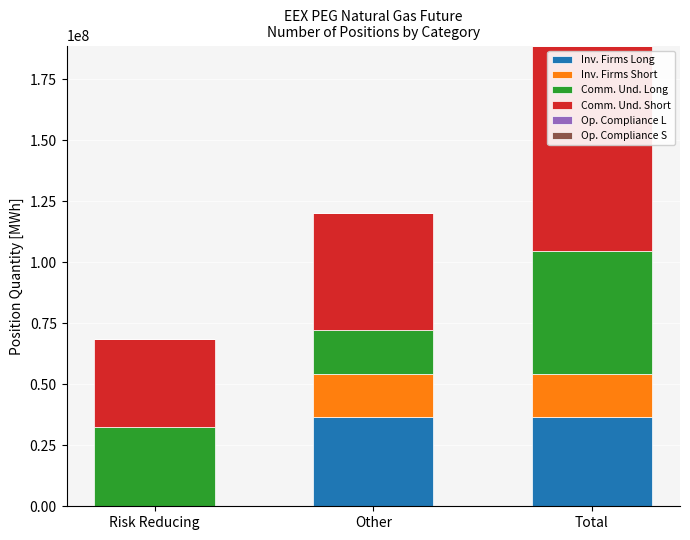

At which category is the sum across all series the highest?

Total